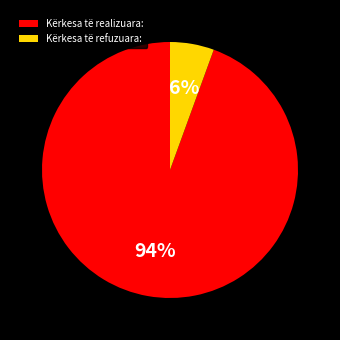

Does Kërkesa të realizuara: account for over 50% of the chart?

Yes